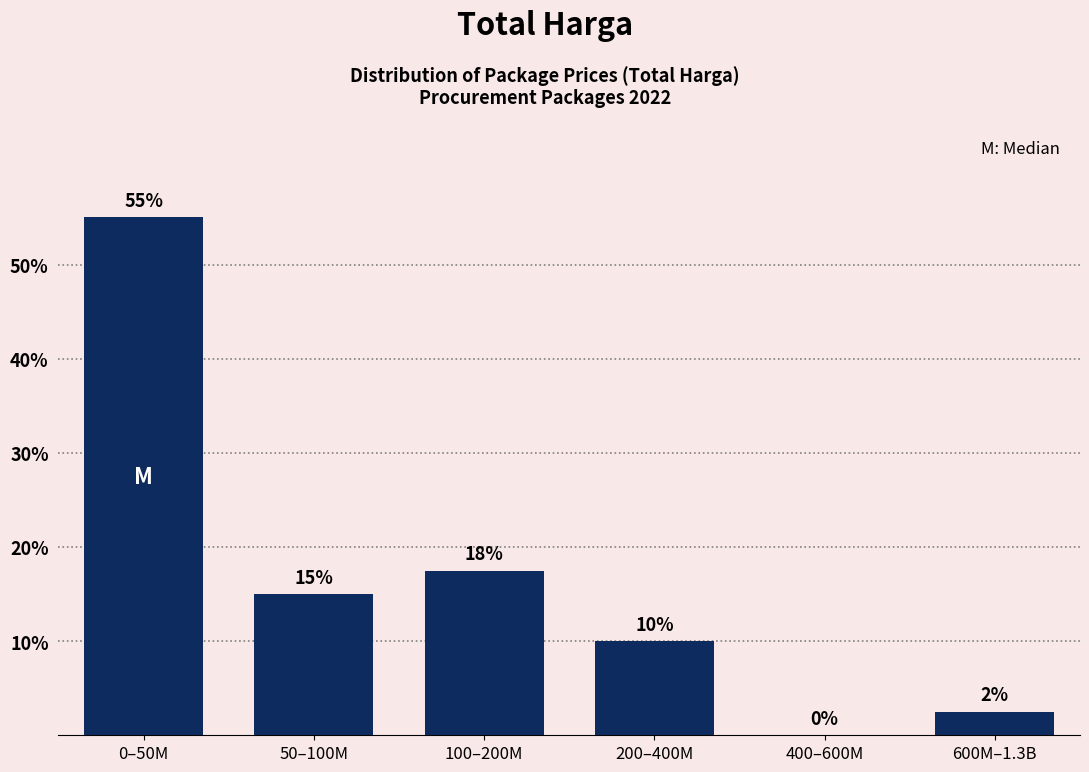

At which category does the chart reach its peak across all series?

0–50M